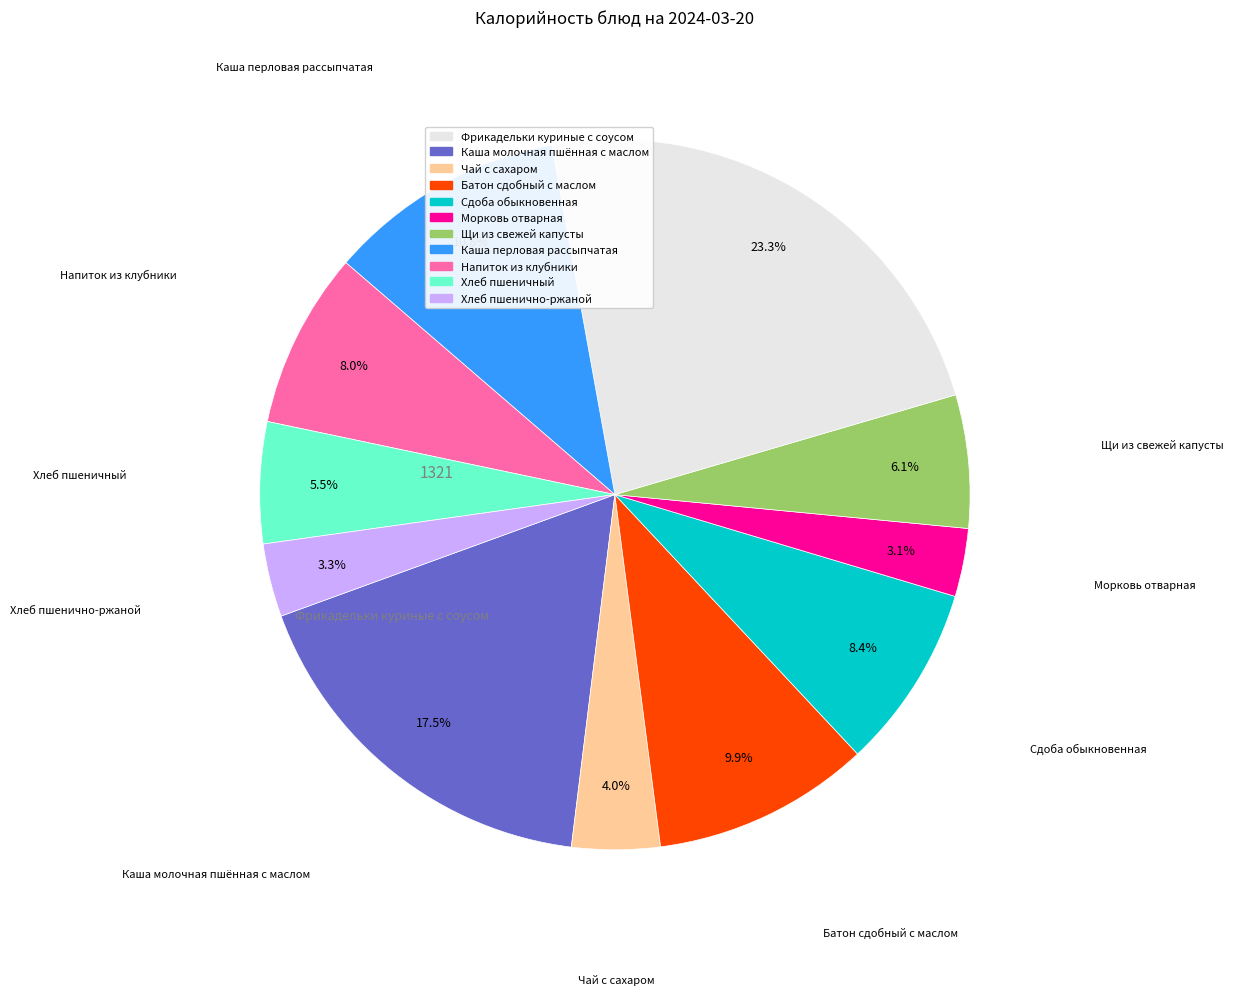

Does any single category account for the majority?

No